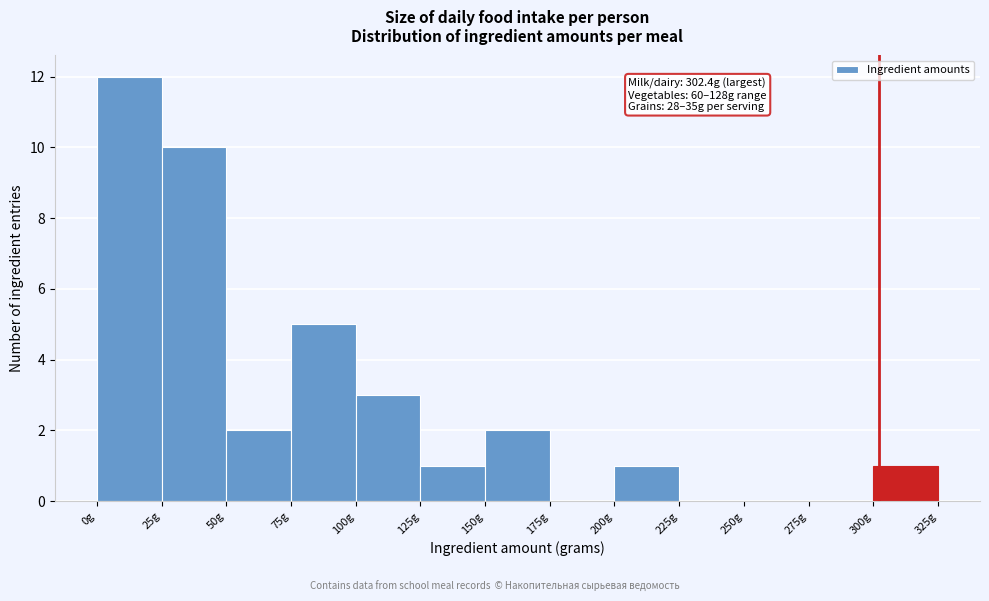

Over which range of the x-axis is the bar tallest?

0 to 25